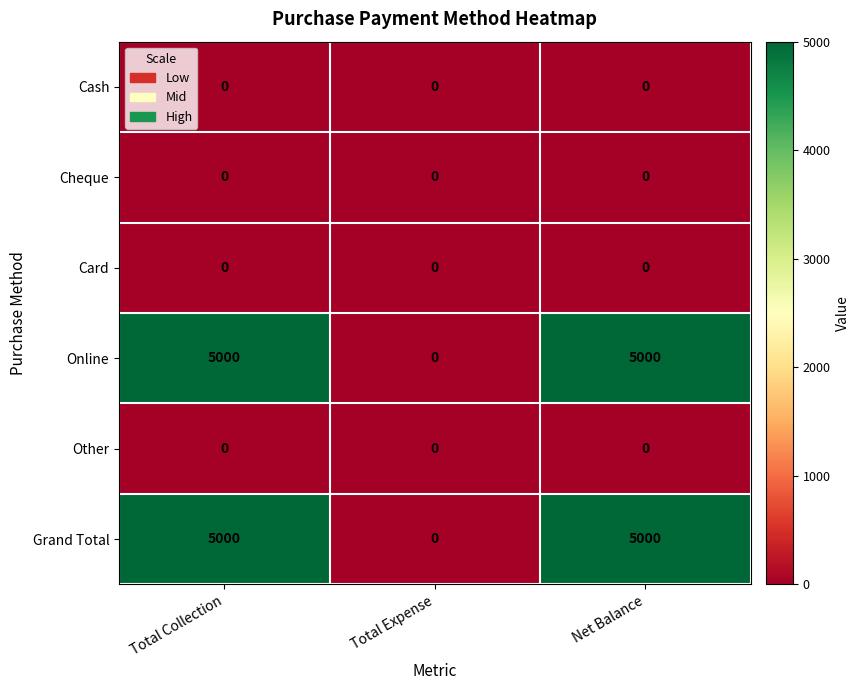

Reading left to right, transcribe all the data shown in this chart.

Cash: Total Collection=0	Total Expense=0	Net Balance=0
Cheque: Total Collection=0	Total Expense=0	Net Balance=0
Card: Total Collection=0	Total Expense=0	Net Balance=0
Online: Total Collection=5000	Total Expense=0	Net Balance=5000
Other: Total Collection=0	Total Expense=0	Net Balance=0
Grand Total: Total Collection=5000	Total Expense=0	Net Balance=5000